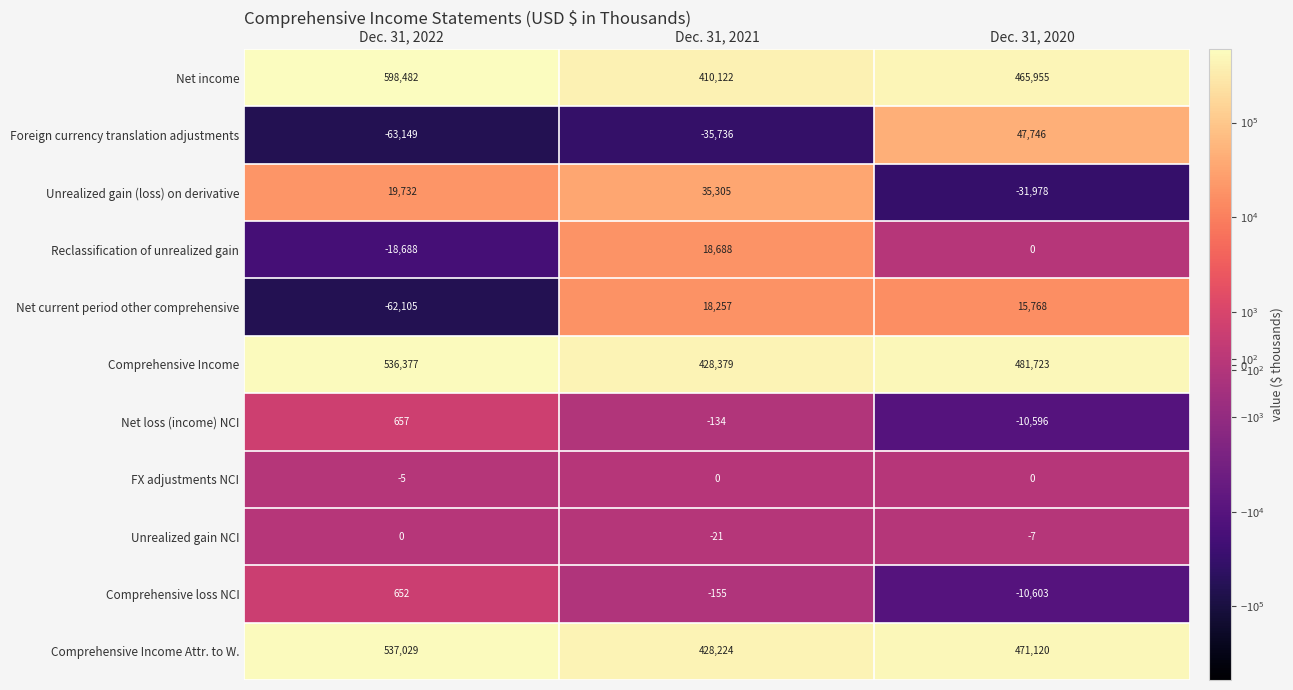

At which category does the chart reach its minimum across all series?

Dec. 31, 2022